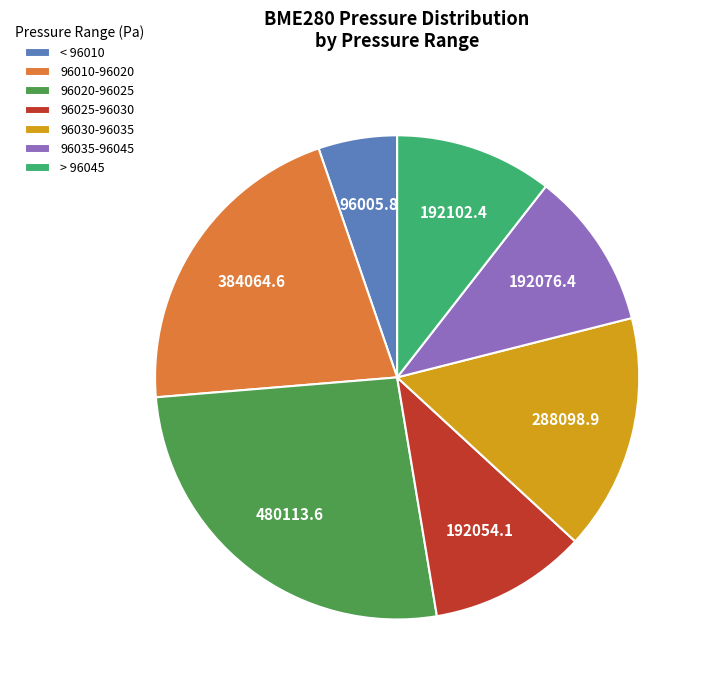

Is the sum of 96025-96030 and > 96045 greater than half?

No